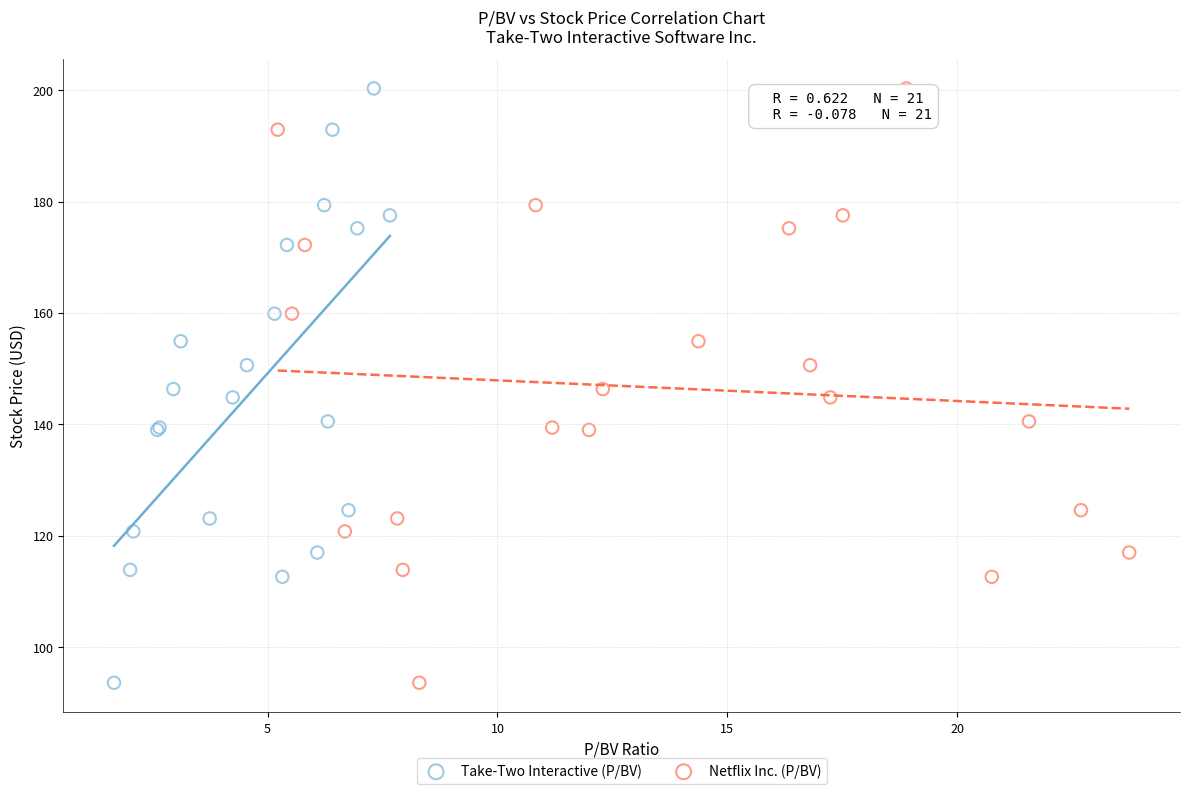

What are all the series names shown in the legend?

Take-Two Interactive (P/BV), Netflix Inc. (P/BV)